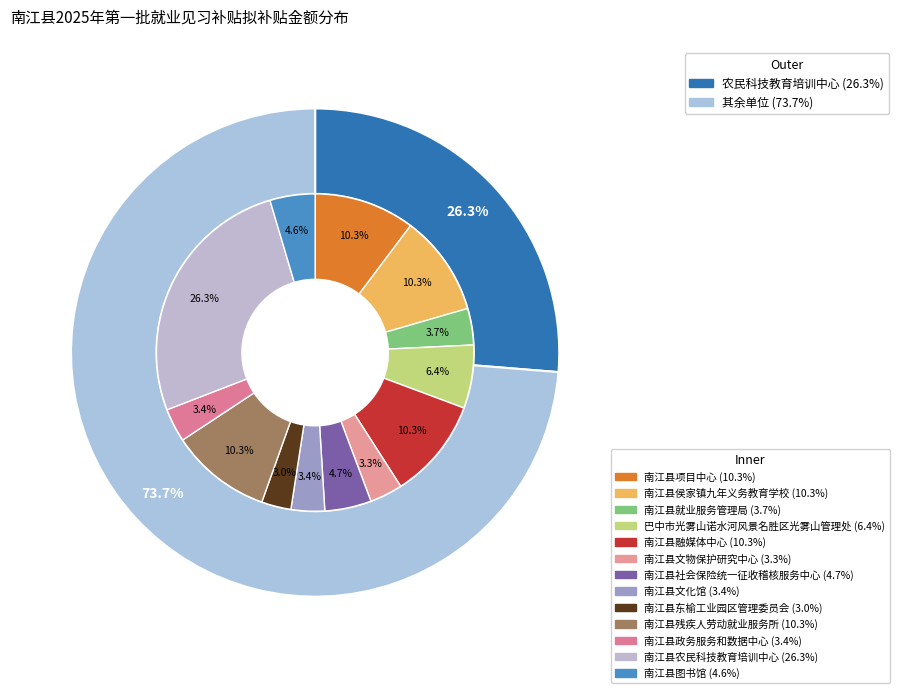

What percentage do 巴中市光雾山诺水河风景名胜区光雾山管理处 and 南江县文物保护研究中心 together represent?

9.8%